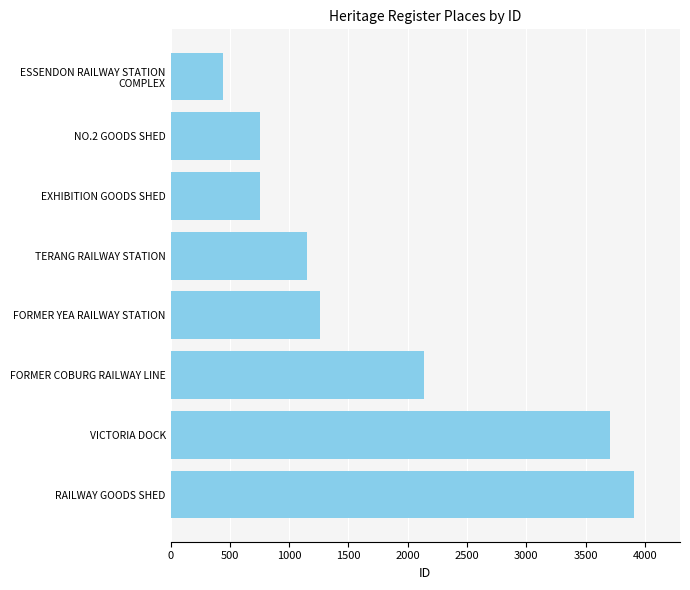

What is the average value?

1763